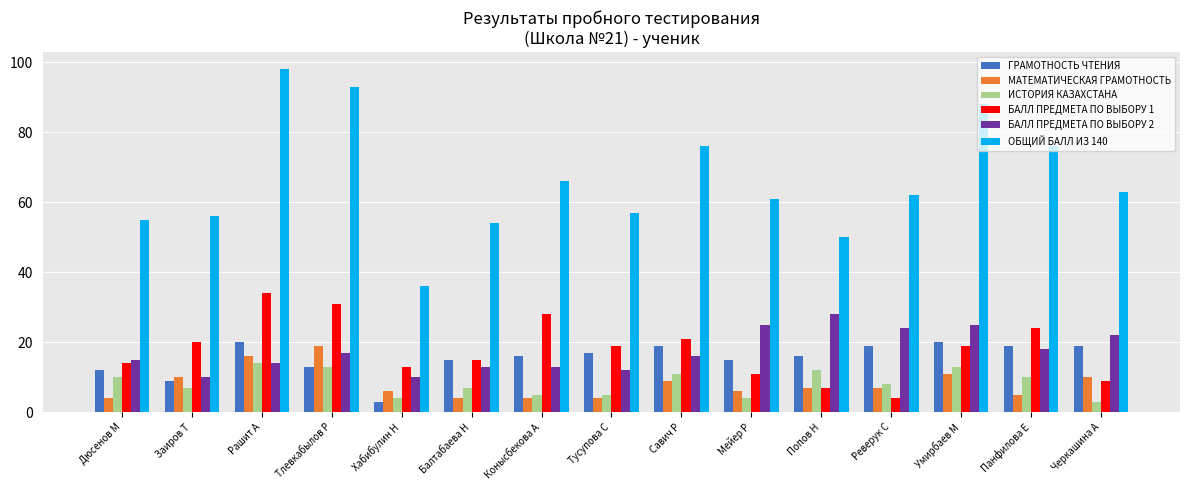

Which series has the largest range (max minus min)?

ОБЩИЙ БАЛЛ ИЗ 140